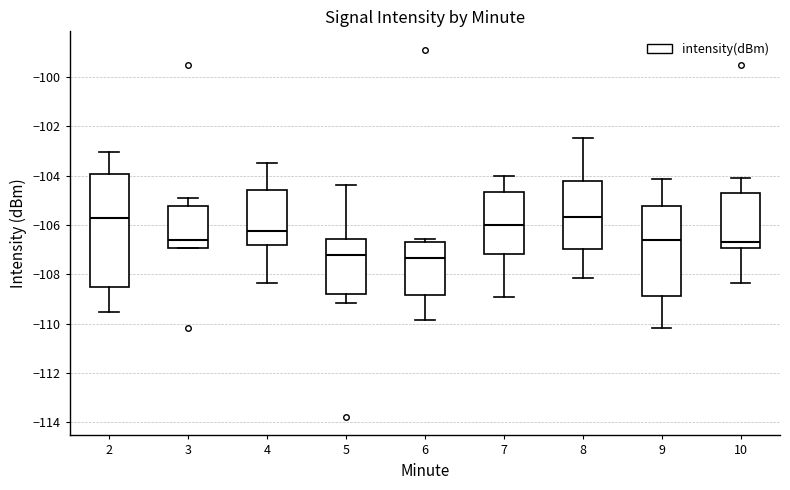

Which box is the tallest, from its lower edge to its upper edge?

2